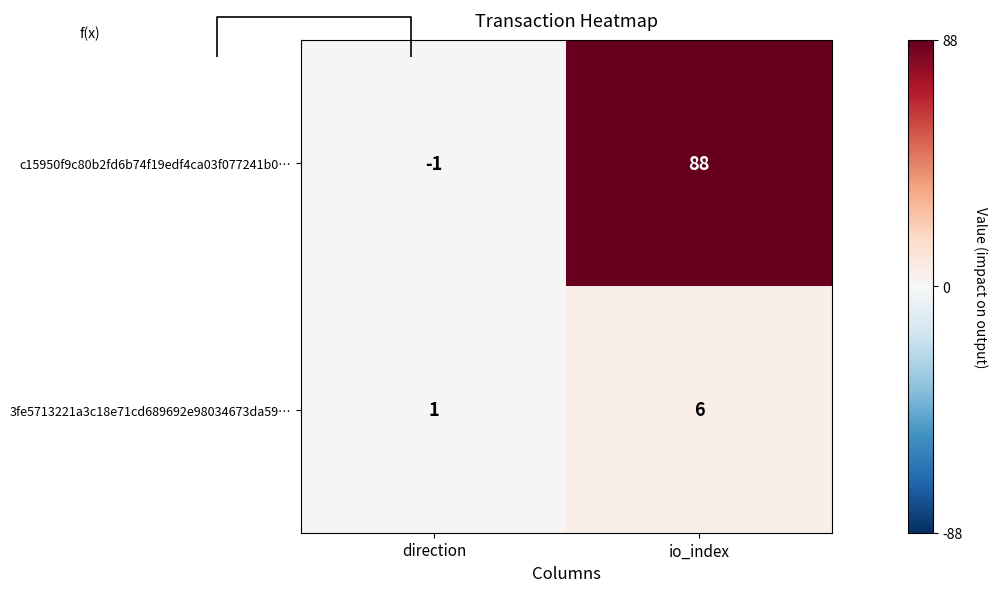

Count the 3fe5713221a3c18e71cd689692e98034673da59… values in the range 1 to 6.

2